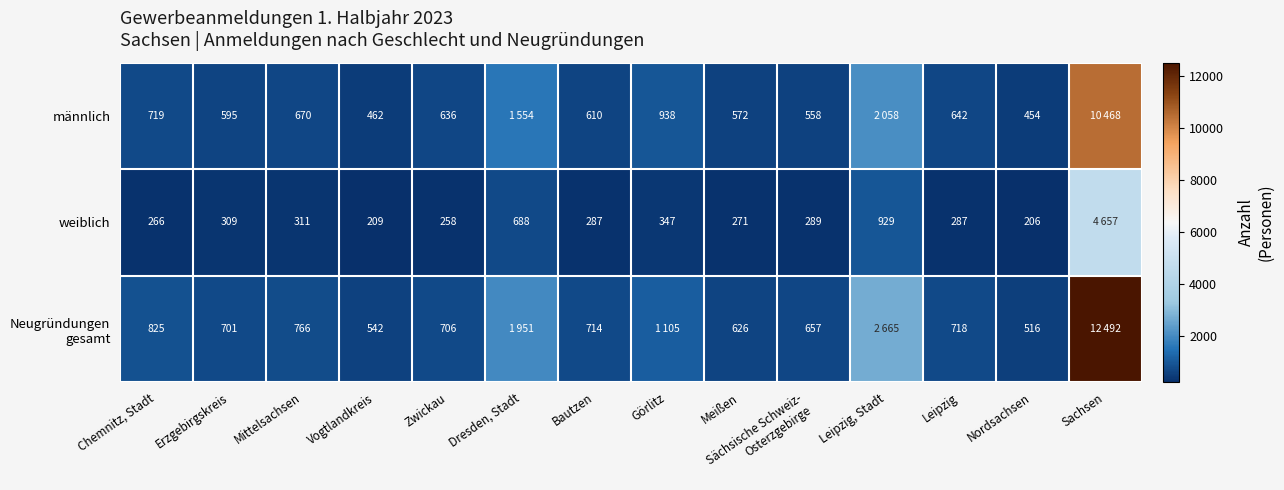

What is the difference between the männlich values at Erzgebirgskreis and Meißen?

23